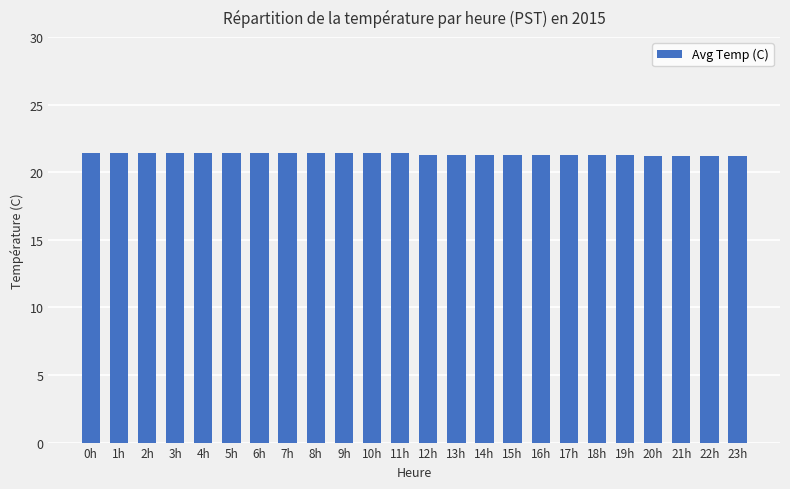

What is the difference between the second highest and second lowest values?

0.2